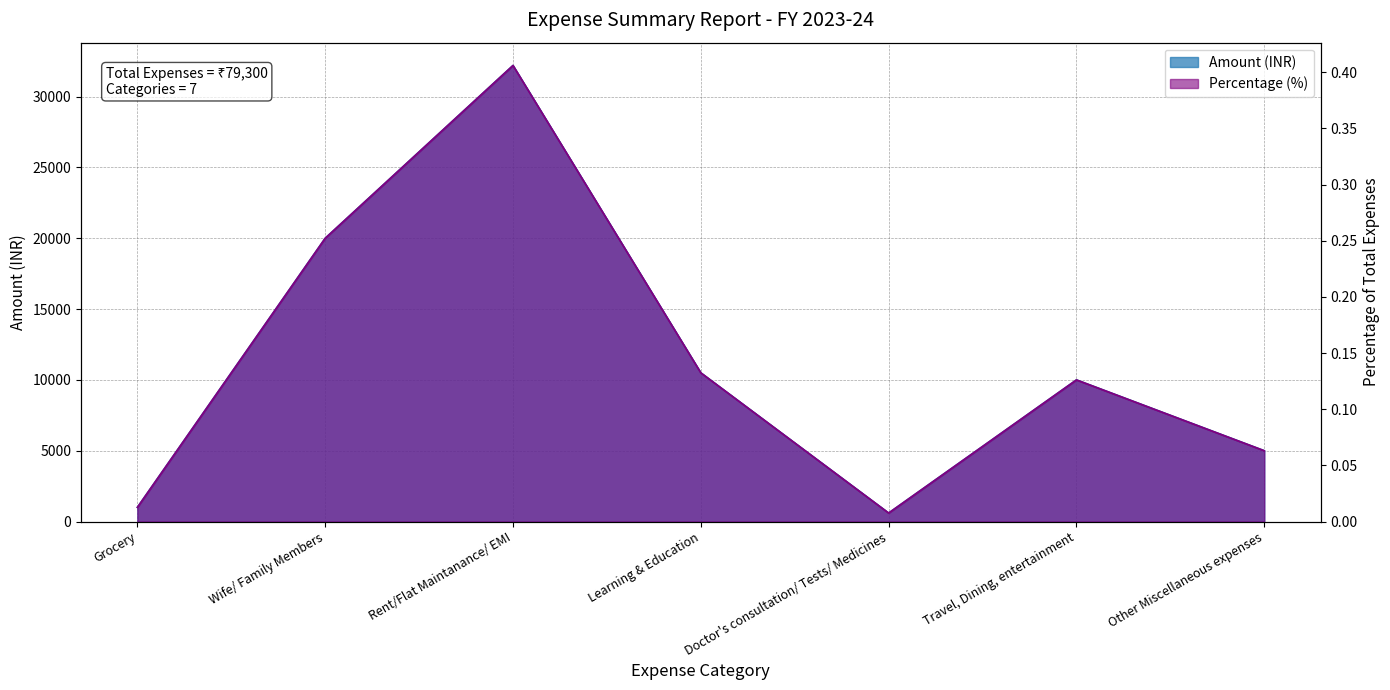

Between Doctor's consultation/ Tests/ Medicines and Other Miscellaneous expenses, which series saw the biggest shift?

Amount (INR)